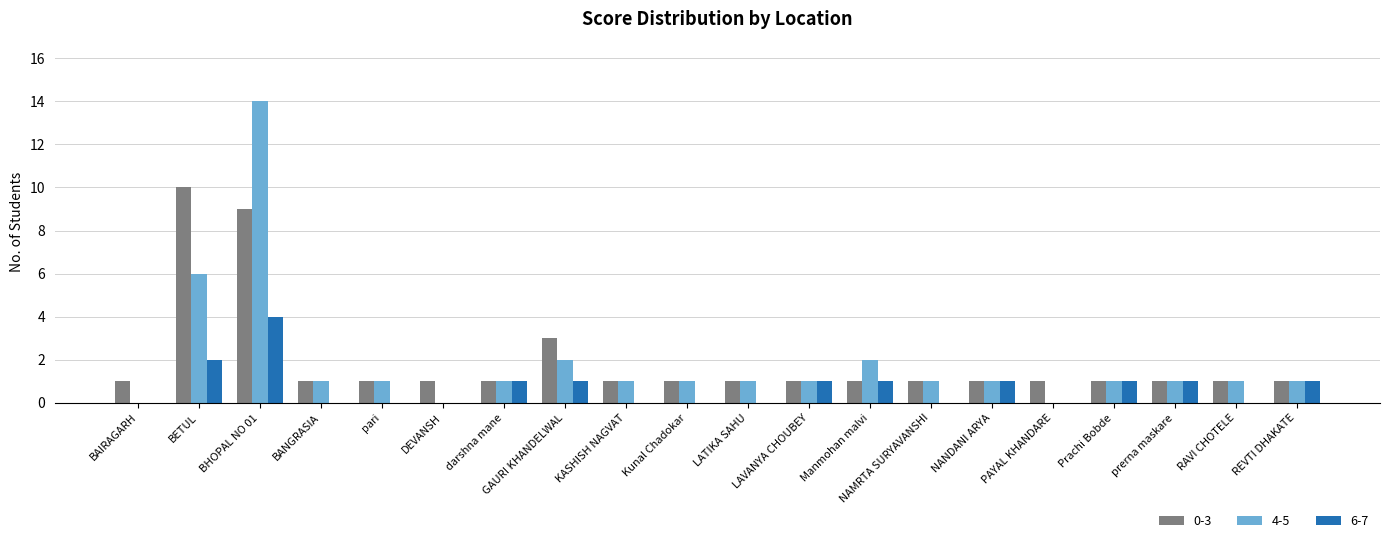

What is the average value of the 0-3 series?

2